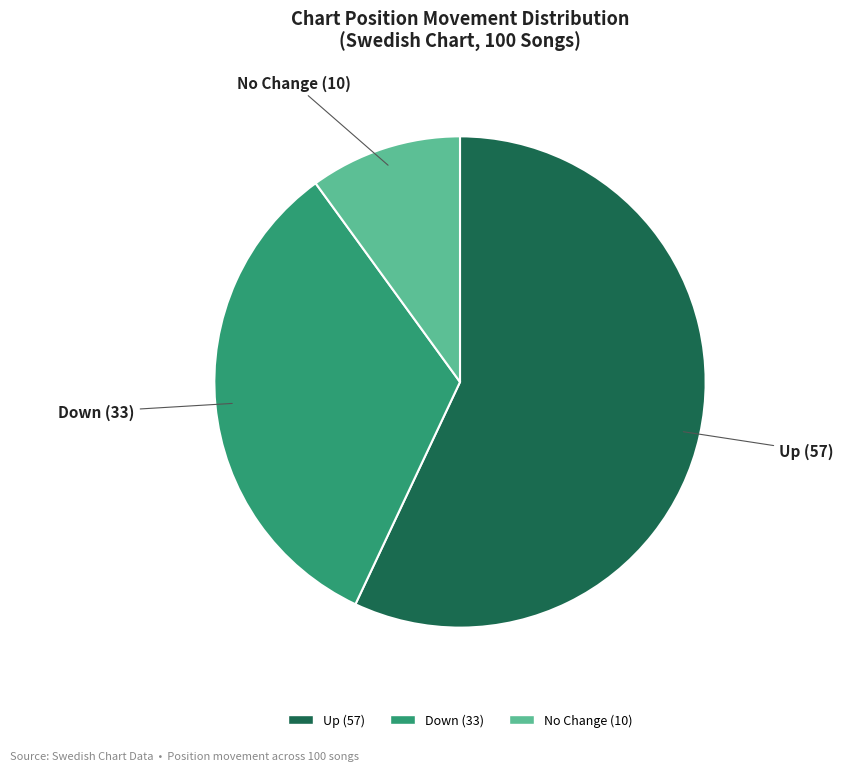

Does any single category account for the majority?

Yes